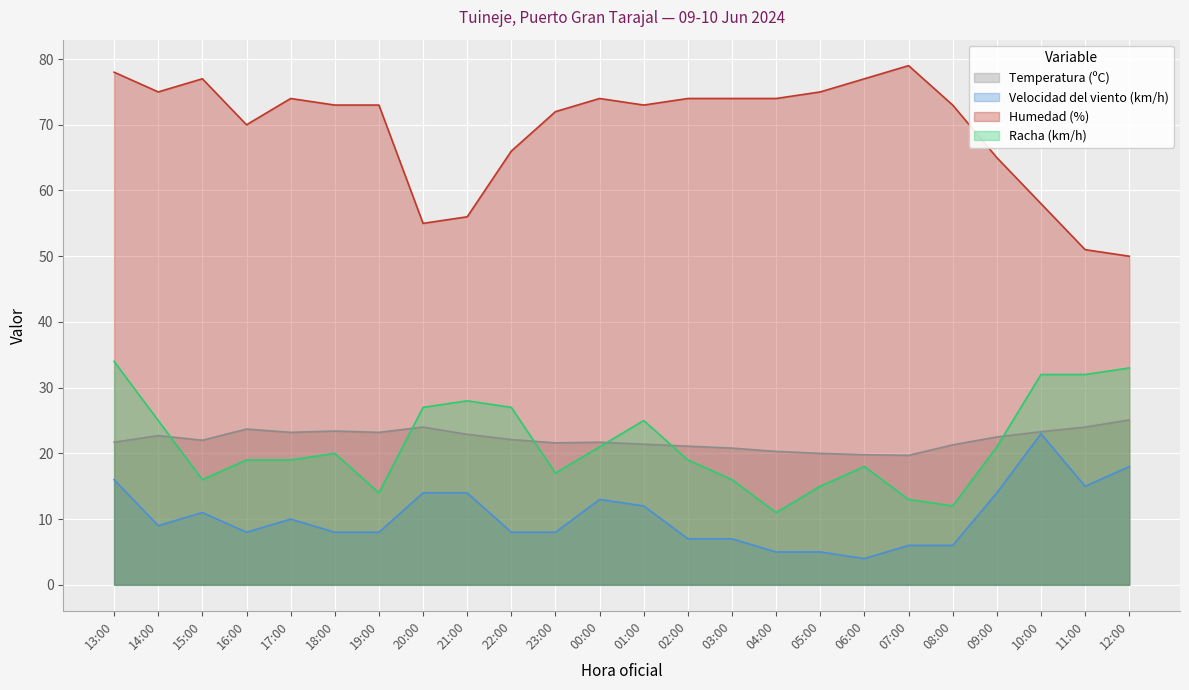

Reading left to right, what are all the values shown in this chart?

Temperatura (ºC): 21.7	22.7	22.0	23.7	23.2	23.4	23.2	24.0	22.9	22.1	21.6	21.7	21.4	21.1	20.8	20.3	20.0	19.8	19.7	21.3	22.5	23.3	24.0	25.1
Velocidad del viento (km/h): 16.0	9.0	11.0	8.0	10.0	8.0	8.0	14.0	14.0	8.0	8.0	13.0	12.0	7.0	7.0	5.0	5.0	4.0	6.0	6.0	14.0	23.0	15.0	18.0
Humedad (%): 78.0	75.0	77.0	70.0	74.0	73.0	73.0	55.0	56.0	66.0	72.0	74.0	73.0	74.0	74.0	74.0	75.0	77.0	79.0	73.0	65.0	58.0	51.0	50.0
Racha (km/h): 34.0	25.0	16.0	19.0	19.0	20.0	14.0	27.0	28.0	27.0	17.0	21.0	25.0	19.0	16.0	11.0	15.0	18.0	13.0	12.0	21.0	32.0	32.0	33.0